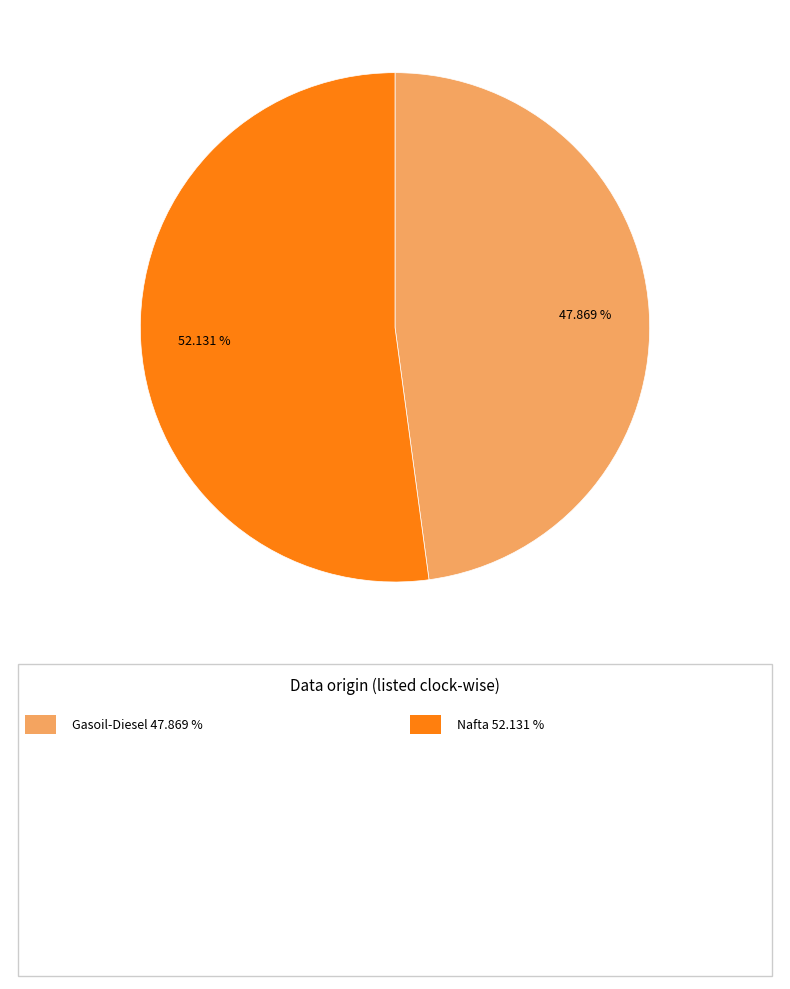

Is there a majority slice in this chart?

Yes